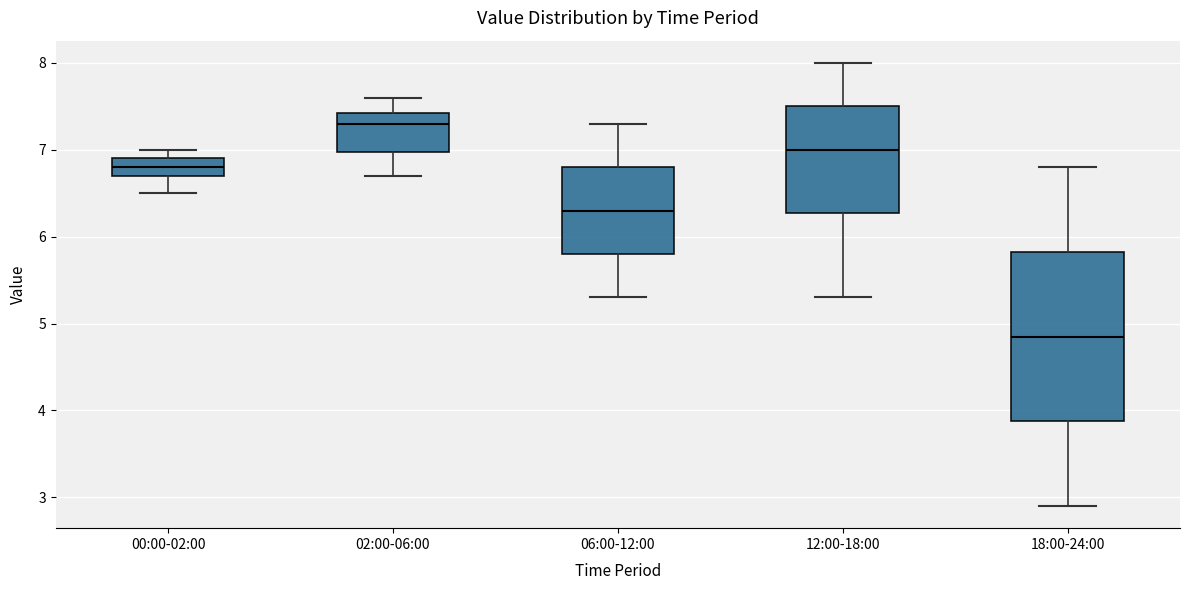

Reading left to right, transcribe this box plot: for each box, give where its median line is, the range the box spans, and where its two whiskers end, as read against the y-axis. The values are not printed on the chart, so give them approximately, as read against the axis.

00:00-02:00: median 6.8, box 6.7 to 6.9, whiskers 6.5 to 7.0
02:00-06:00: median 7.3, box 7.0 to 7.4, whiskers 6.7 to 7.6
06:00-12:00: median 6.3, box 5.8 to 6.8, whiskers 5.3 to 7.3
12:00-18:00: median 7.0, box 6.3 to 7.5, whiskers 5.3 to 8.0
18:00-24:00: median 4.9, box 3.9 to 5.8, whiskers 2.9 to 6.8